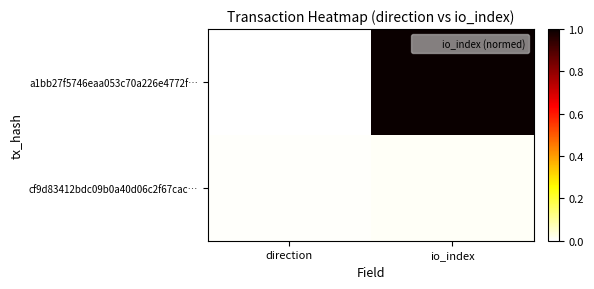

Rank the series by their maximum value, from lowest to highest.

cf9d83412bdc09b0a40d06c2f67cac…, a1bb27f5746eaa053c70a226e4772f…